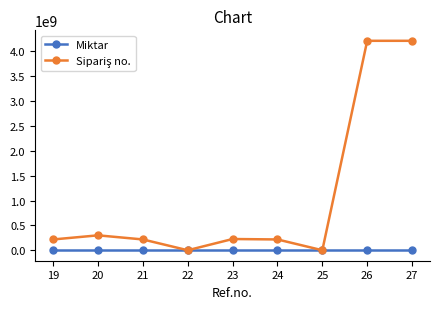

True or false: Miktar has more than 0 points higher than both neighbors.

True